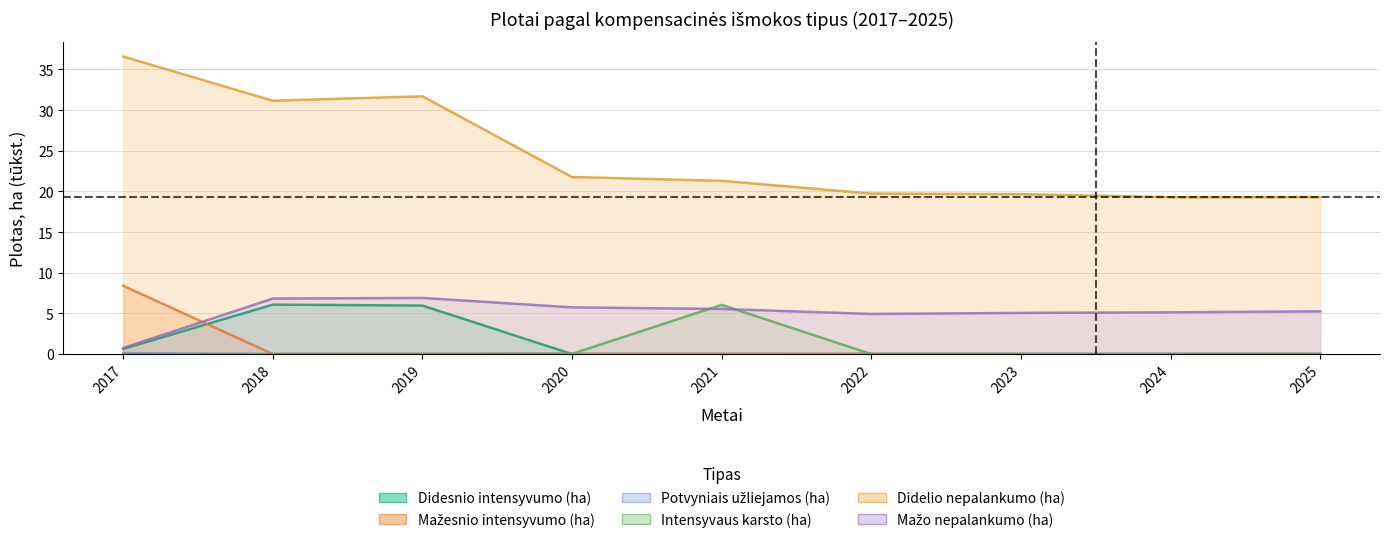

Between 2018 and 2022, which series saw the biggest shift?

Didelio nepalankumo (ha)